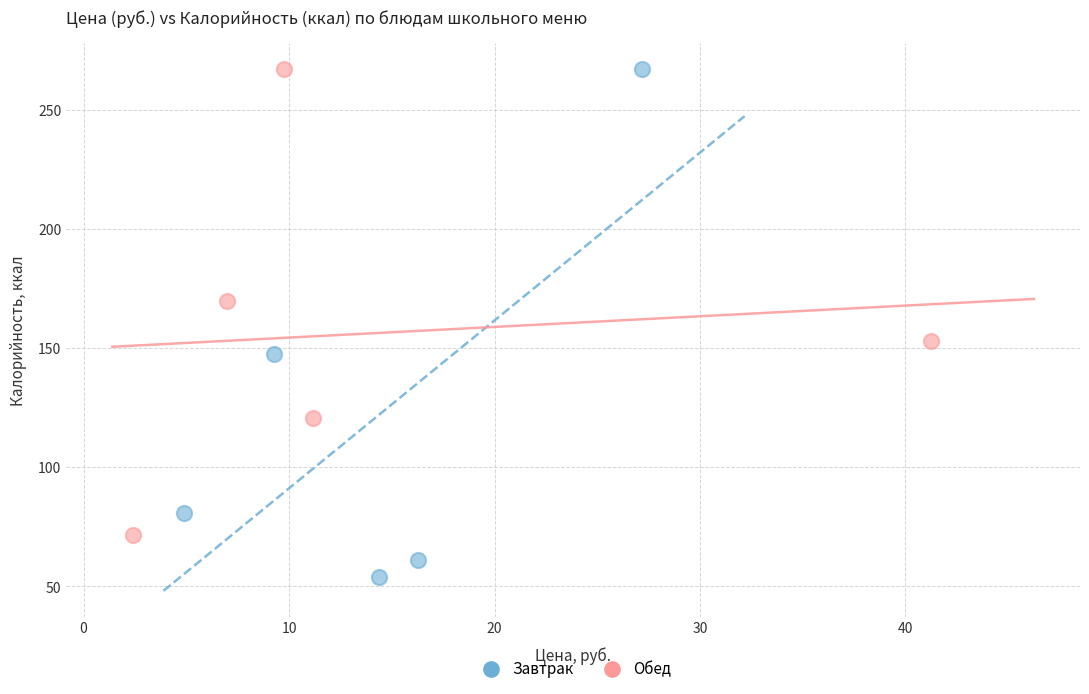

What are all the series names shown in the legend?

Завтрак, Обед